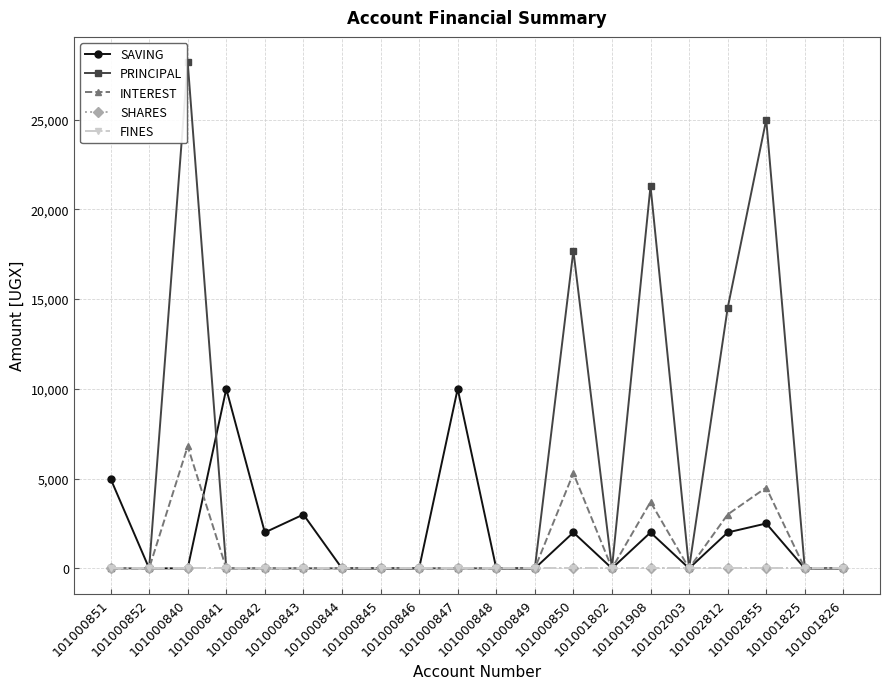

In SAVING, how many points are lower than both neighbors (excluding endpoints)?

3